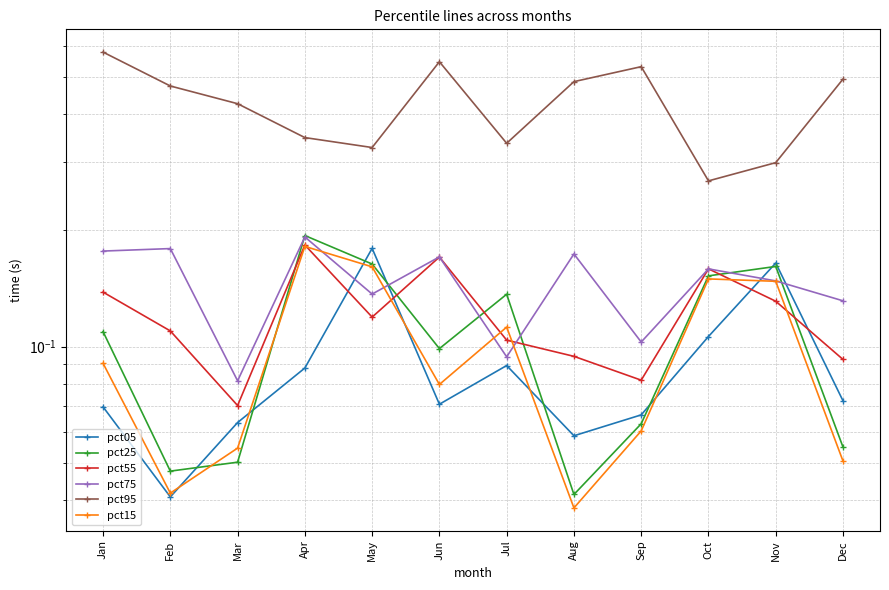

Reading left to right, what are all the values shown in this chart?

pct05: Jan=0.1	Feb=0.0	Mar=0.1	Apr=0.1	May=0.2	Jun=0.1	Jul=0.1	Aug=0.1	Sep=0.1	Oct=0.1	Nov=0.2	Dec=0.1
pct25: Jan=0.1	Feb=0.0	Mar=0.1	Apr=0.2	May=0.2	Jun=0.1	Jul=0.1	Aug=0.0	Sep=0.1	Oct=0.2	Nov=0.2	Dec=0.1
pct55: Jan=0.1	Feb=0.1	Mar=0.1	Apr=0.2	May=0.1	Jun=0.2	Jul=0.1	Aug=0.1	Sep=0.1	Oct=0.2	Nov=0.1	Dec=0.1
pct75: Jan=0.2	Feb=0.2	Mar=0.1	Apr=0.2	May=0.1	Jun=0.2	Jul=0.1	Aug=0.2	Sep=0.1	Oct=0.2	Nov=0.1	Dec=0.1
pct95: Jan=0.6	Feb=0.5	Mar=0.4	Apr=0.3	May=0.3	Jun=0.5	Jul=0.3	Aug=0.5	Sep=0.5	Oct=0.3	Nov=0.3	Dec=0.5
pct15: Jan=0.1	Feb=0.0	Mar=0.1	Apr=0.2	May=0.2	Jun=0.1	Jul=0.1	Aug=0.0	Sep=0.1	Oct=0.1	Nov=0.1	Dec=0.1